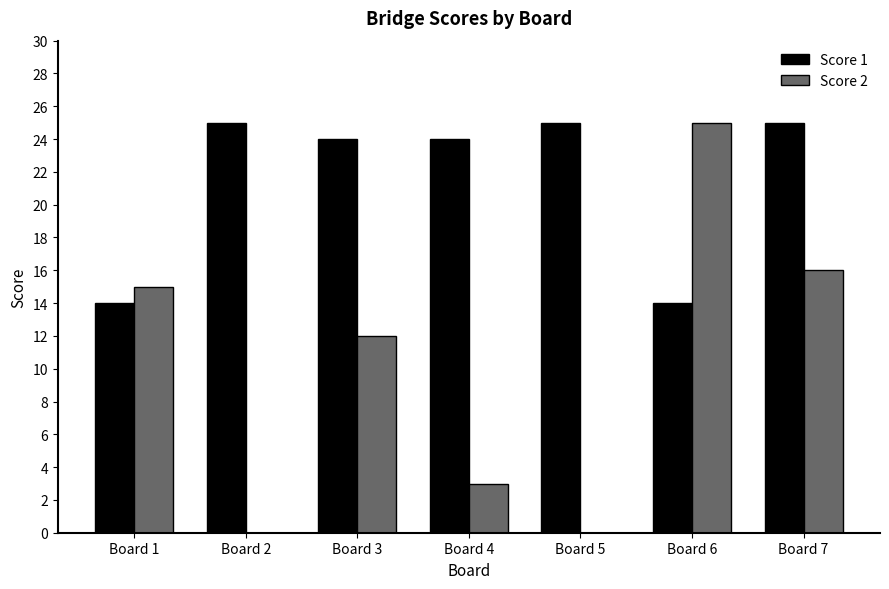

Are the bars horizontal?

No